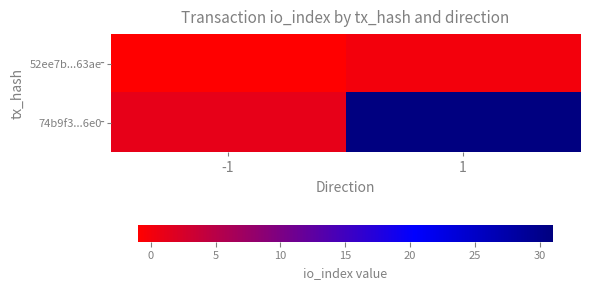

List the series in order of their overall mean, highest first.

74b9f3...6e0, 52ee7b...63ae